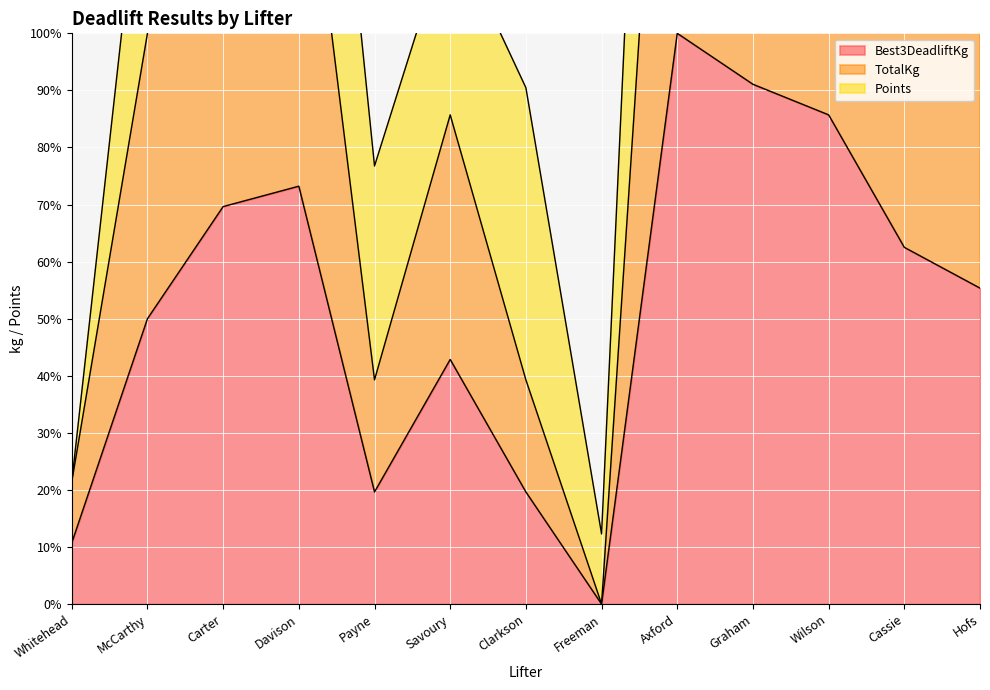

The Best3DeadliftKg series shows 115.5 at Carter. True or false?

False